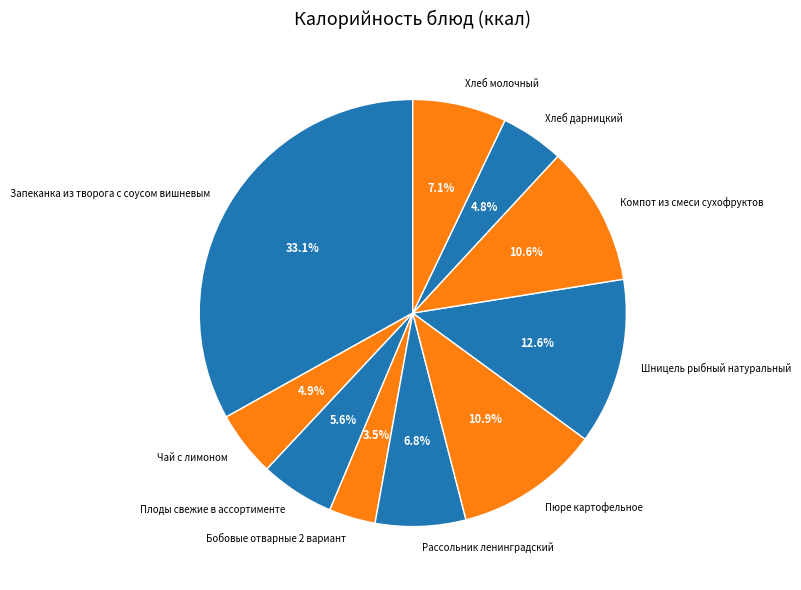

To the nearest percent, what is the average slice percentage?

10%